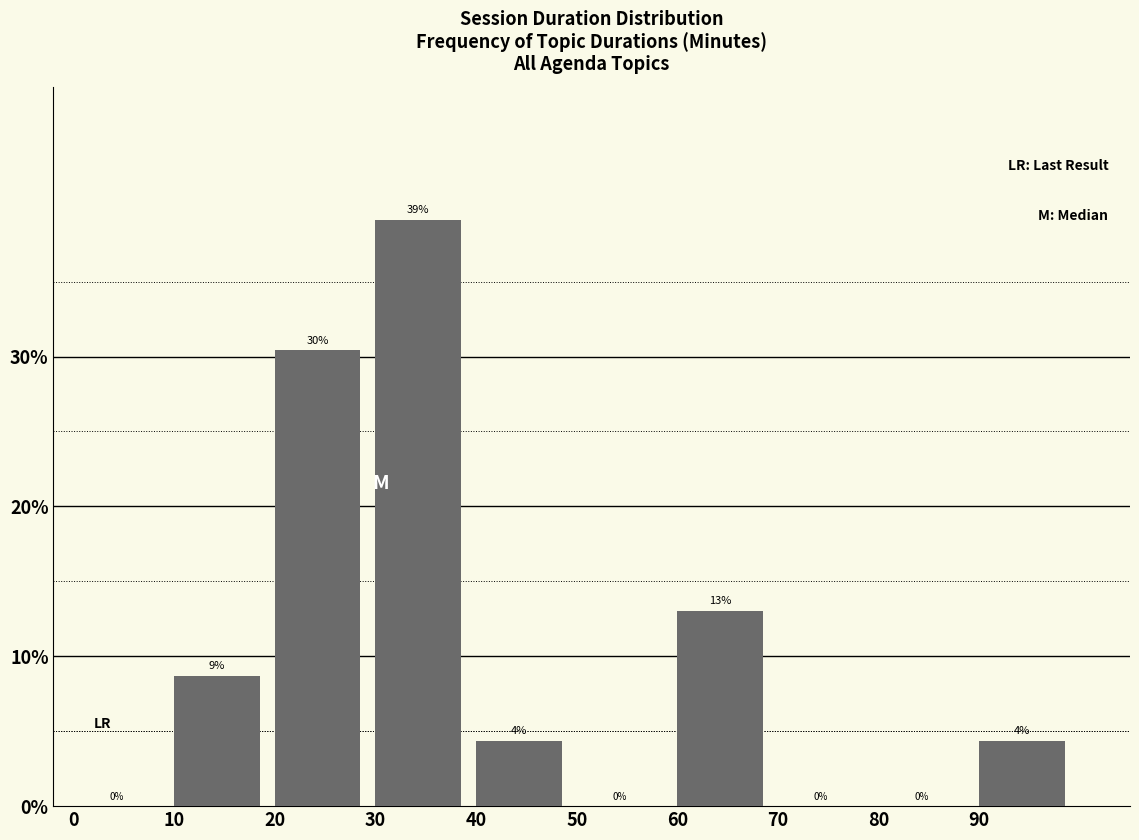

Over which range of the x-axis is the bar tallest?

30 to 40